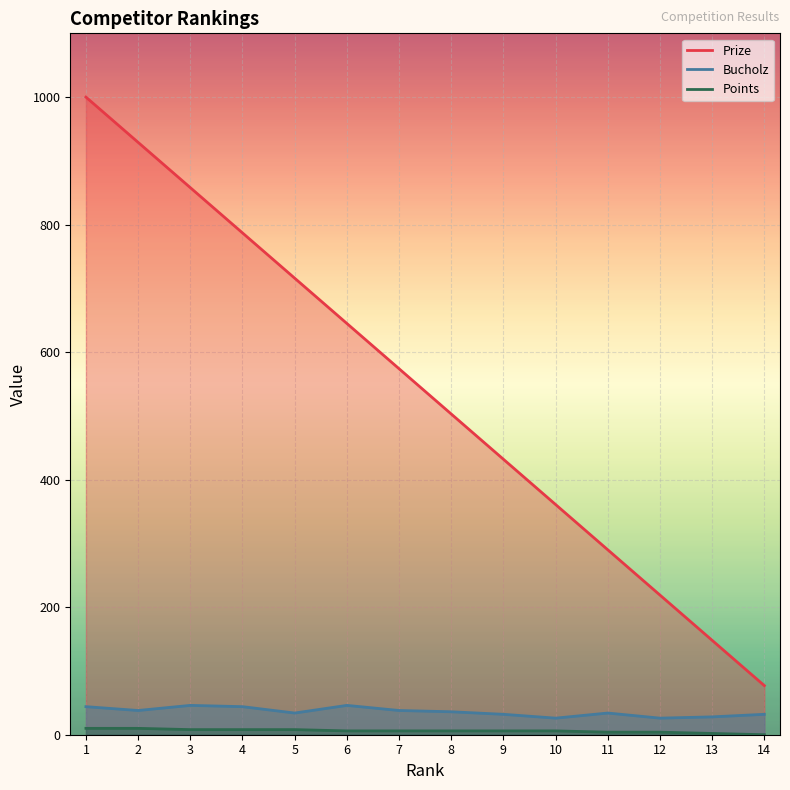

True or false: Points and Bucholz cross at least once.

False